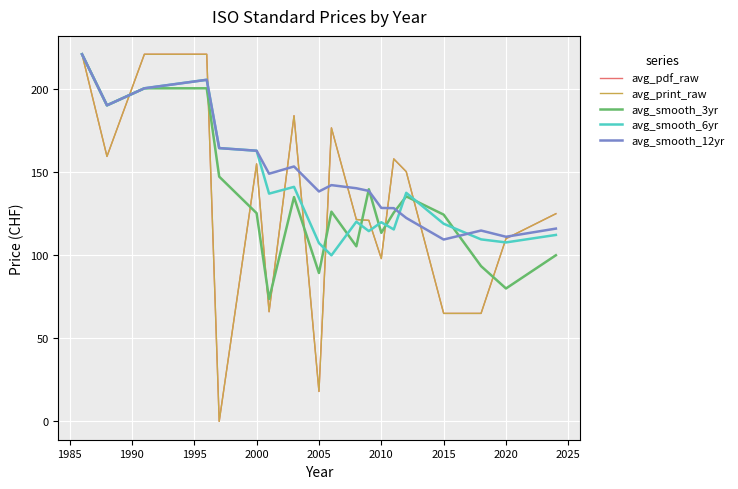

What is the maximum value for avg_smooth_3yr?

221.0